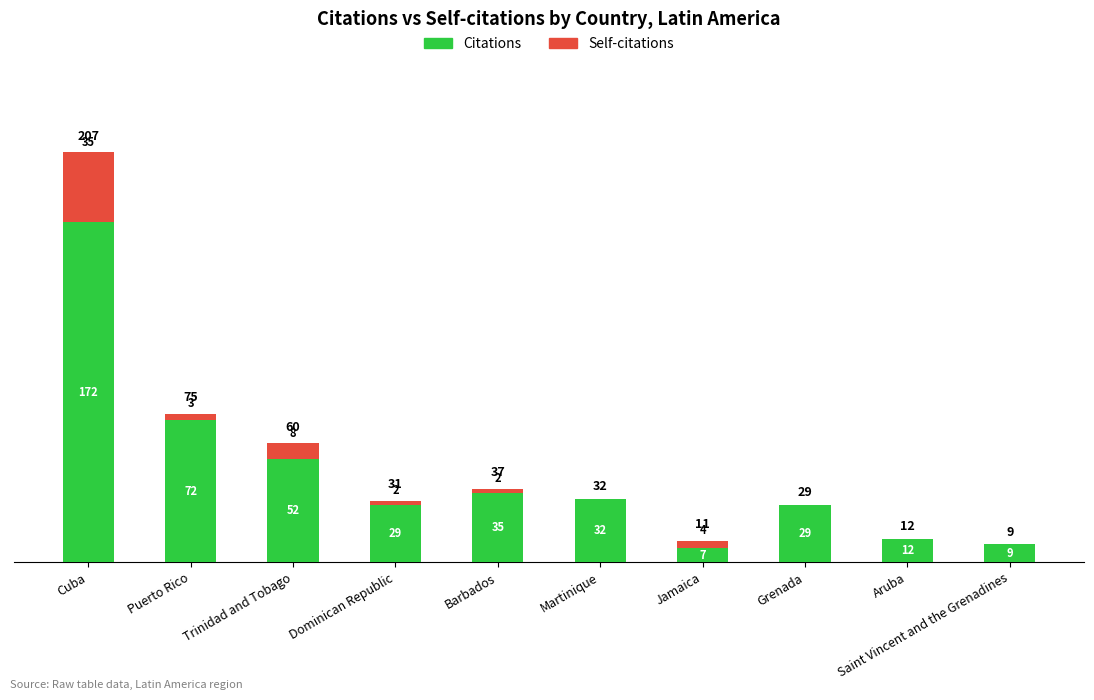

Are the bars grouped side by side (vs. stacked)?

No